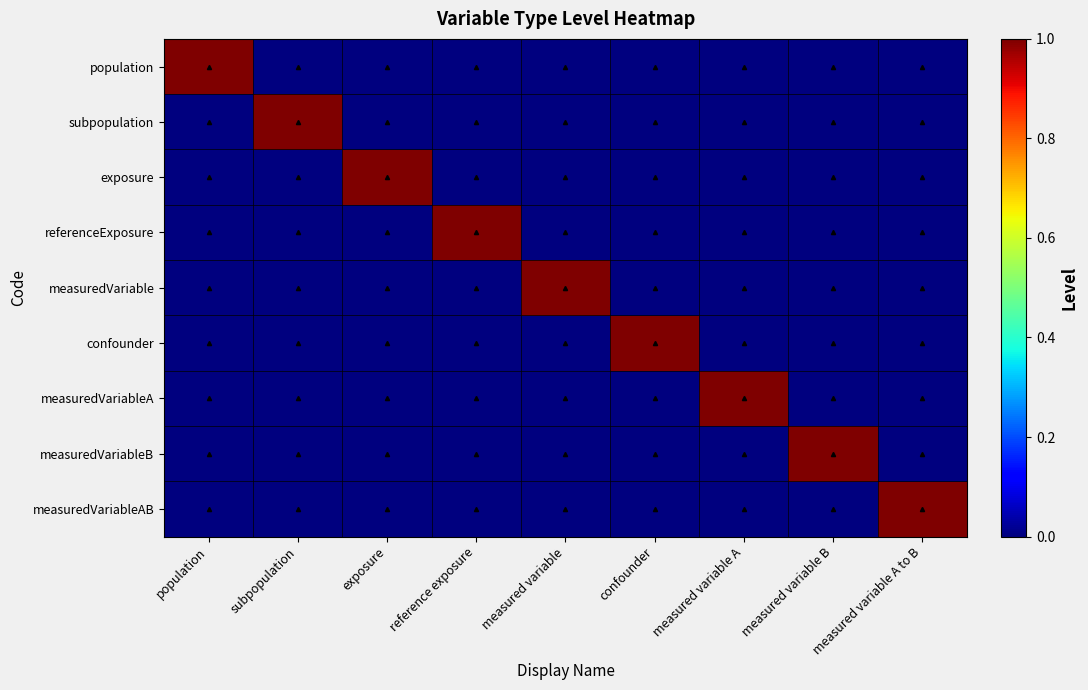

At how many categories does at least one series exceed 0?

9